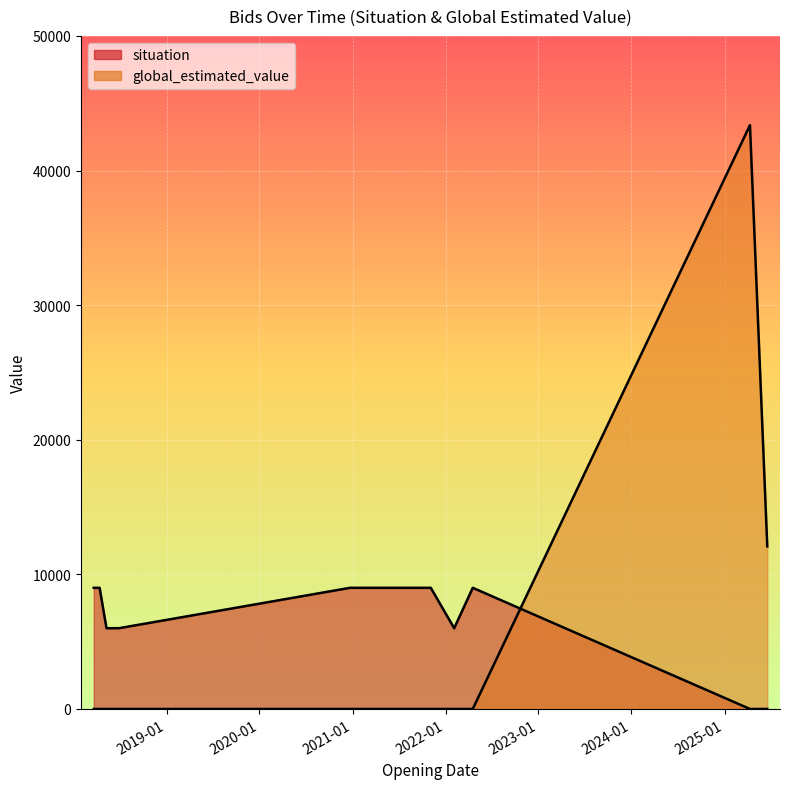

In global_estimated_value_line, how many points are higher than both neighbors (excluding endpoints)?

1